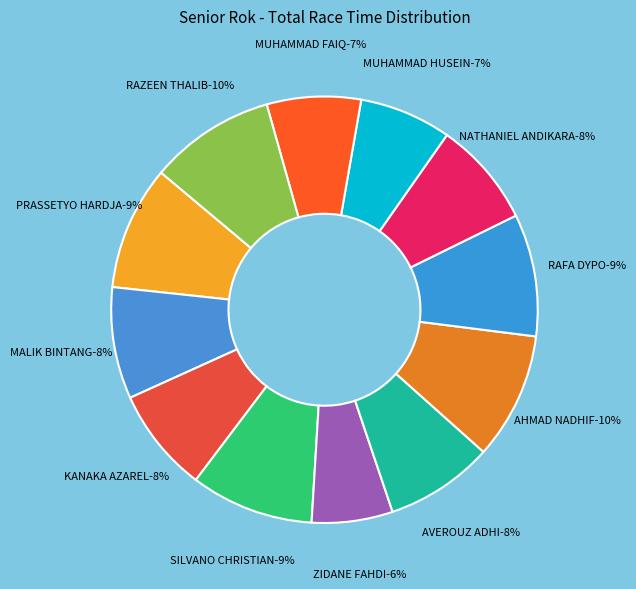

True or false: SILVANO CHRISTIAN accounts for 9% of the total.

True